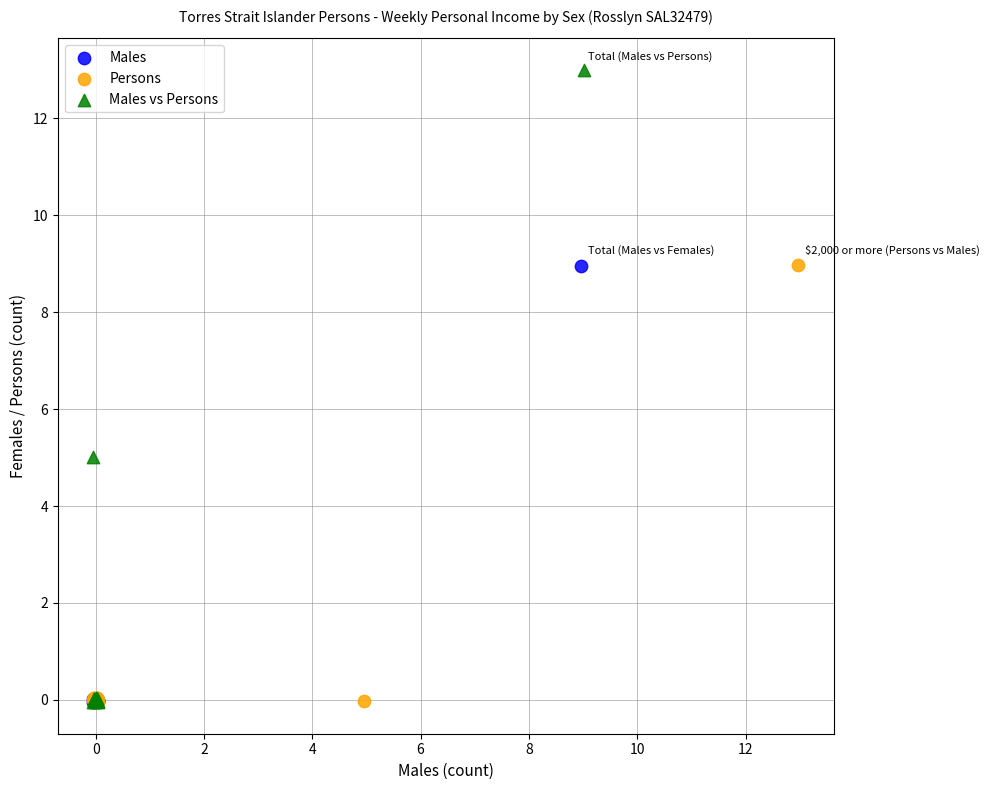

Which series has the widest spread of Y values?

Males vs Persons